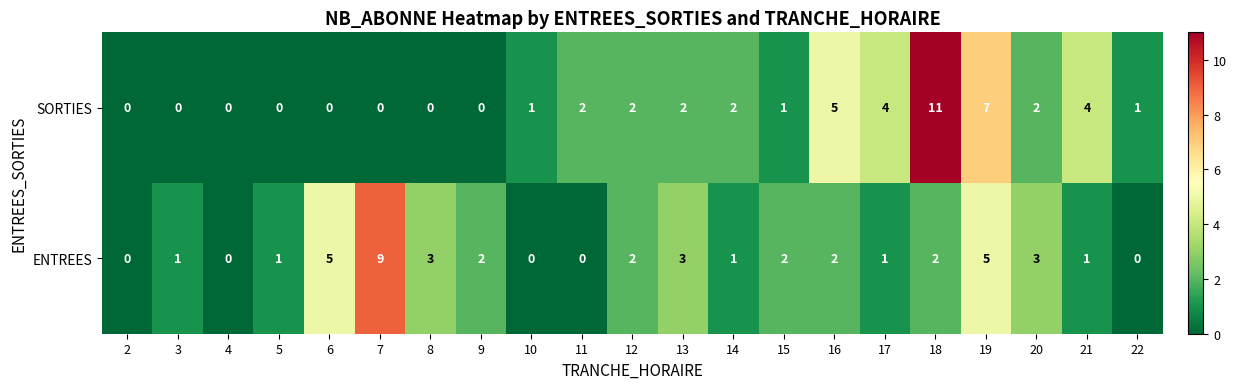

How many ENTREES values are between 1 and 3?

13